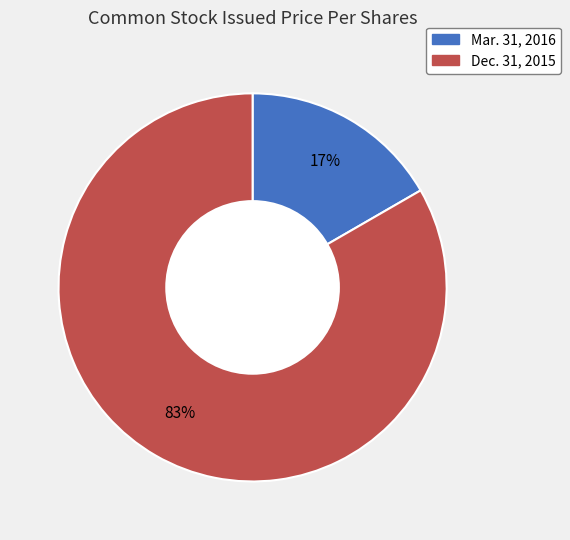

Is there a majority slice in this chart?

Yes